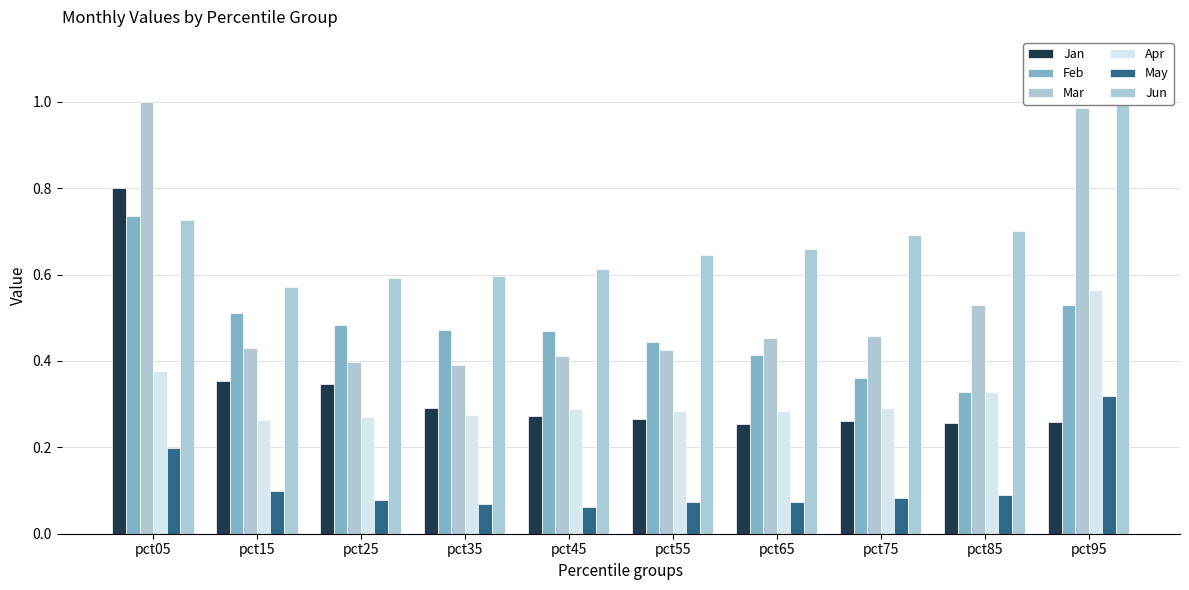

Is the value of Mar at pct15 greater than the value of Jun at pct25?

No